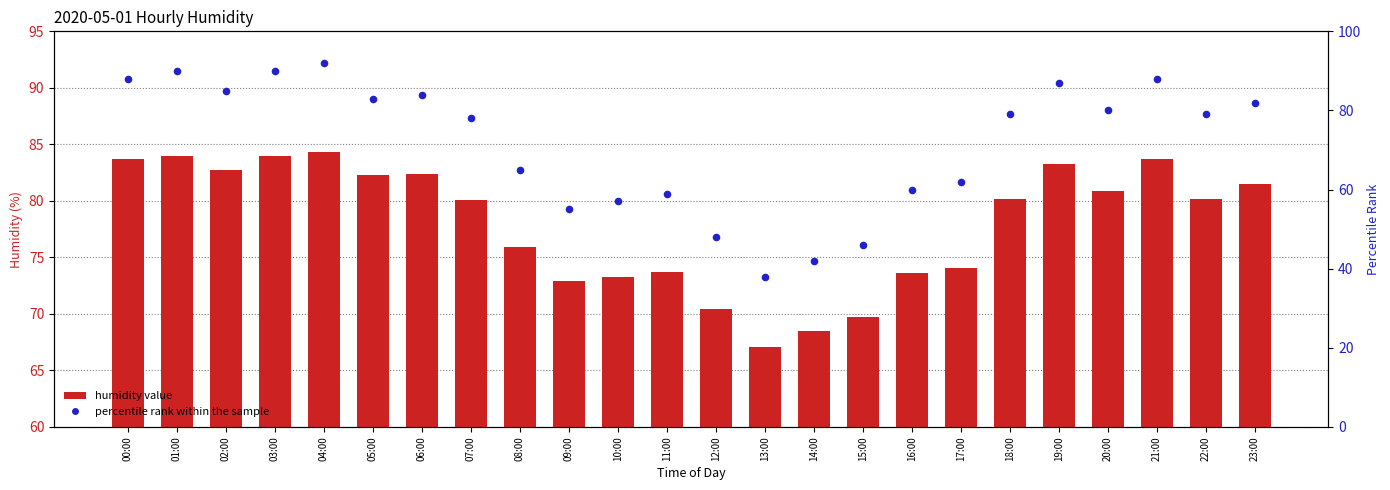

What are all the series names shown in the legend?

humidity value, percentile rank within the sample